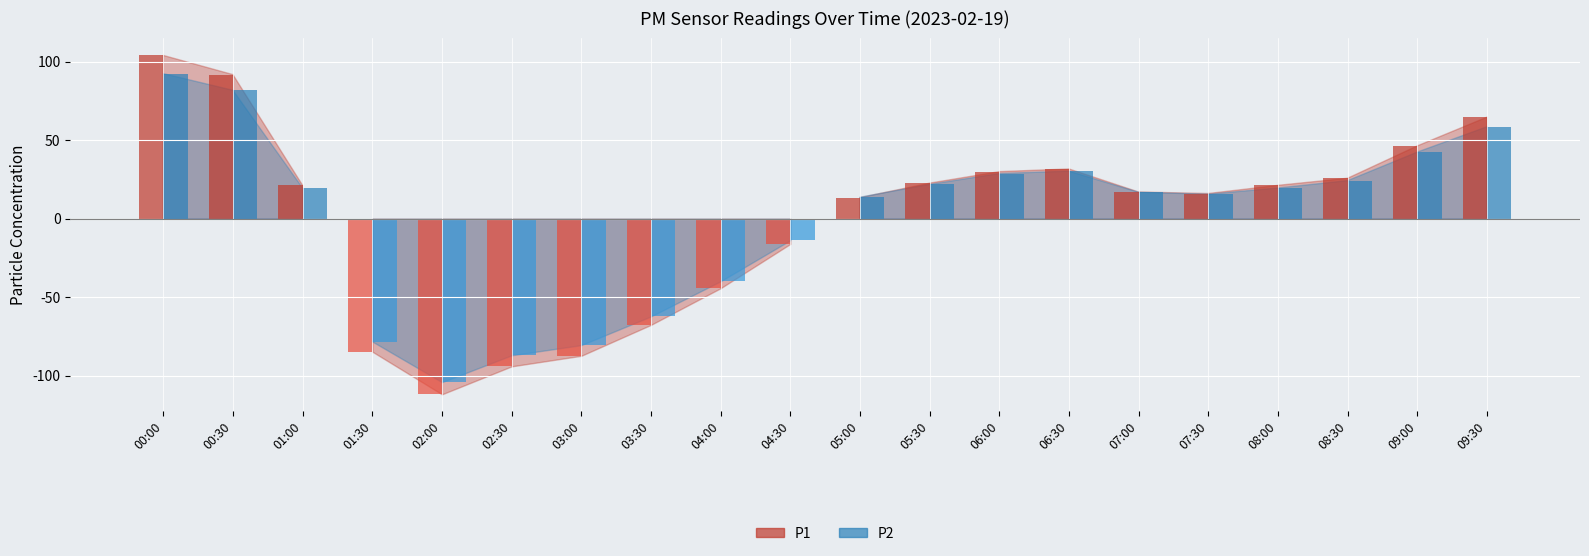

Reading left to right, transcribe all the data shown in this chart.

P1: 00:00=104.1	00:30=91.8	01:00=21.3	01:30=-84.7	02:00=-111.9	02:30=-94.1	03:00=-87.3	03:30=-67.6	04:00=-44.3	04:30=-16.1	05:00=13.4	05:30=22.7	06:00=30.0	06:30=31.7	07:00=17.0	07:30=16.1	08:00=21.3	08:30=25.8	09:00=46.4	09:30=64.7
P2: 00:00=92.5	00:30=81.8	01:00=19.6	01:30=-78.3	02:00=-104.2	02:30=-87.0	03:00=-80.5	03:30=-62.2	04:00=-39.8	04:30=-13.7	05:00=13.7	05:30=21.9	06:00=28.8	06:30=30.3	07:00=16.8	07:30=15.6	08:00=19.6	08:30=24.3	09:00=42.5	09:30=58.6